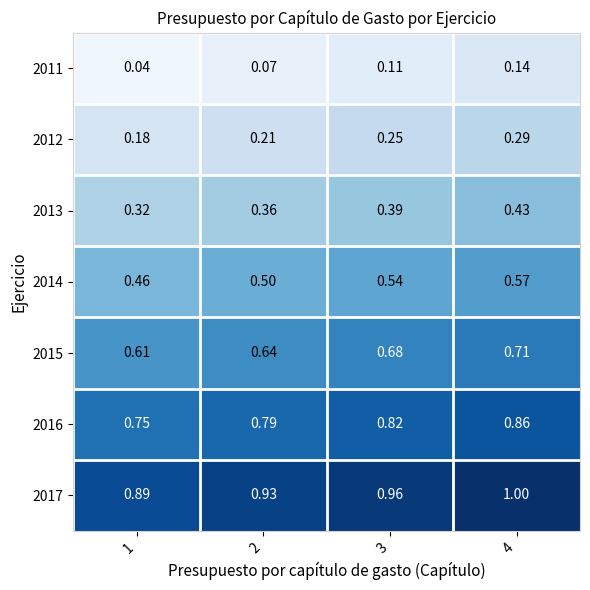

Is the value of 2011 at 3 greater than the value of 2017 at 1?

No